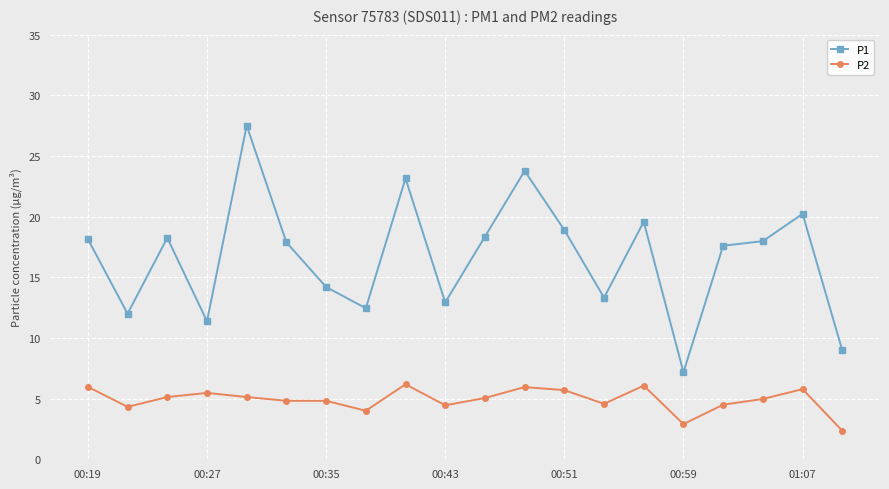

Which series has the largest range (max minus min)?

P1